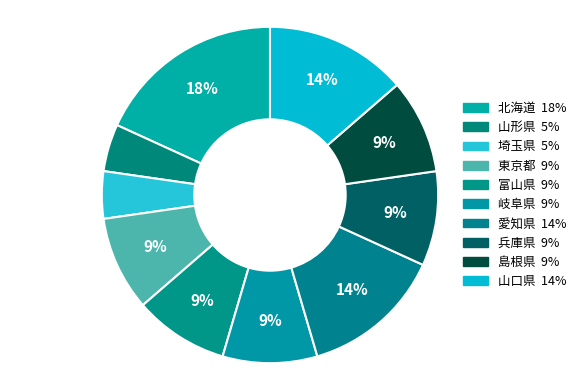

Do 富山県 and 岐阜県 together represent more than half of the pie?

No